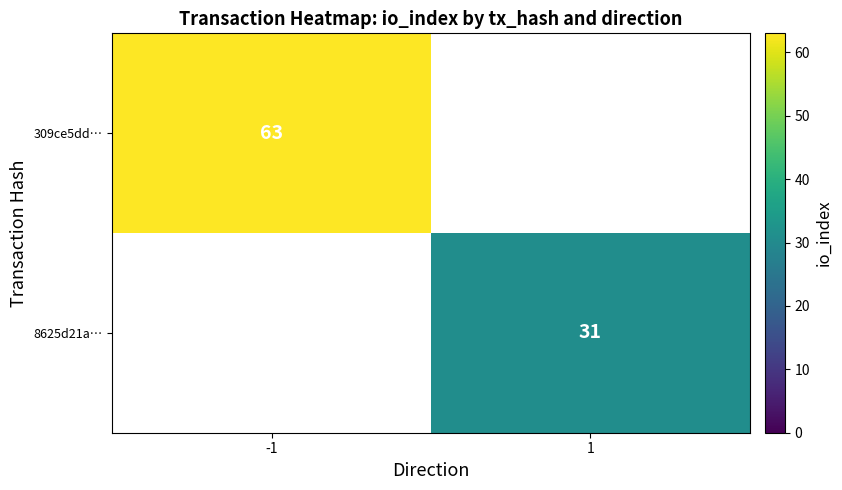

The 309ce5dd… series shows 82 at -1. True or false?

False